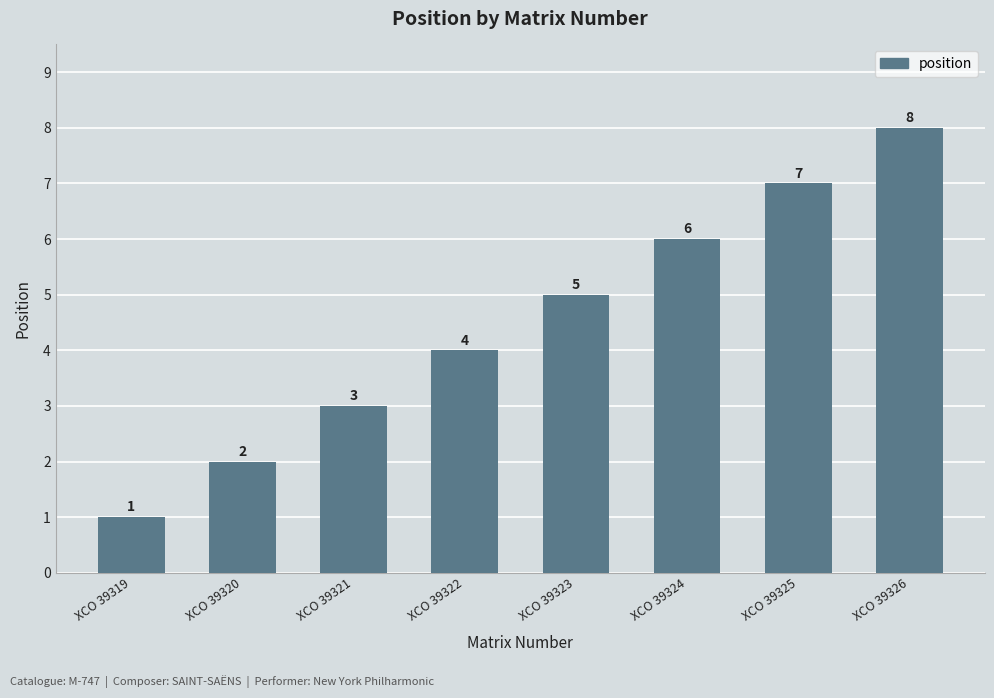

Is it true that the value at XCO 39324 is 4?

False